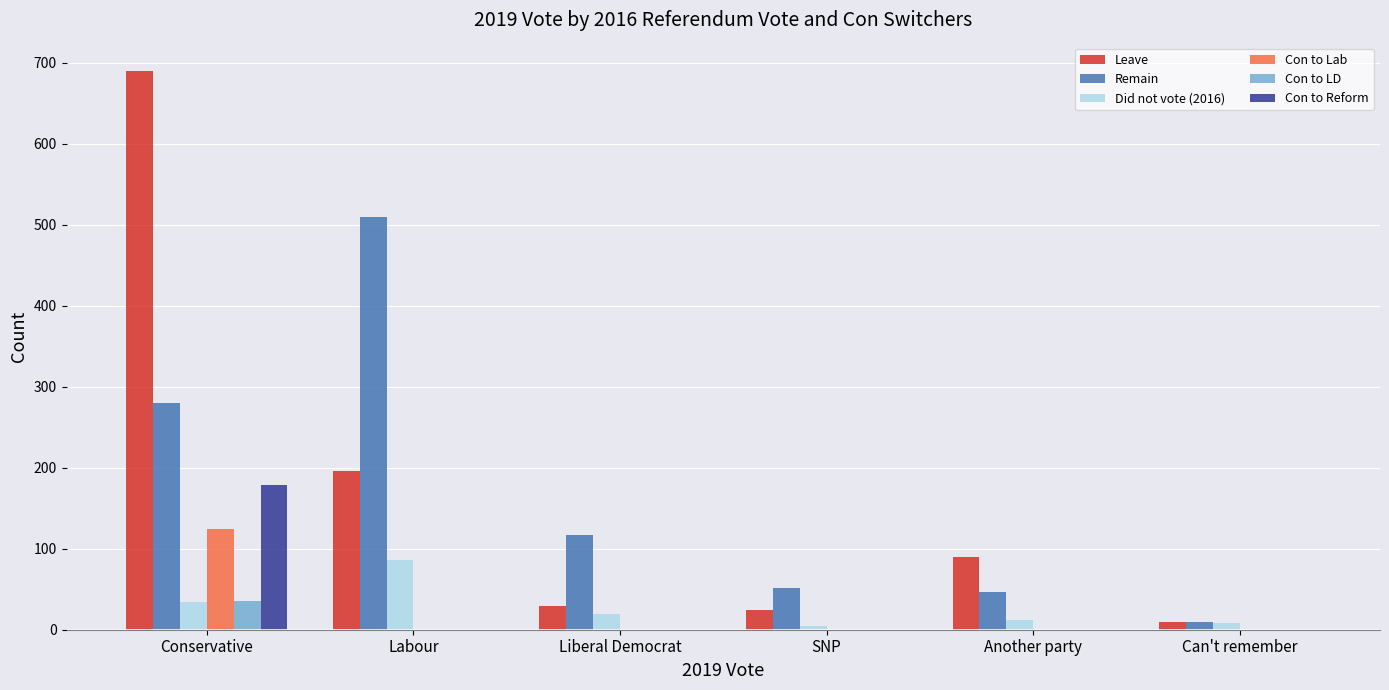

At which label does Leave reach its peak?

Conservative